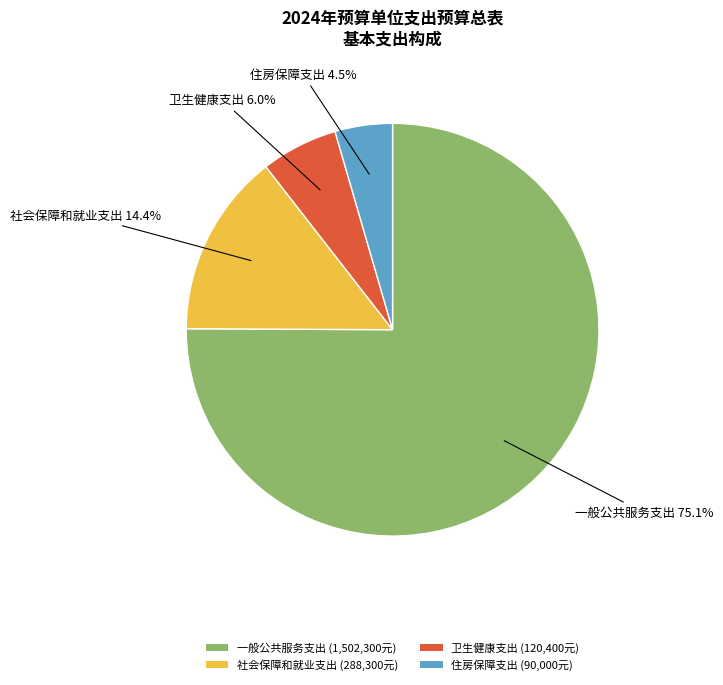

What percentage is the 卫生健康支出 slice, to the nearest percent?

6%